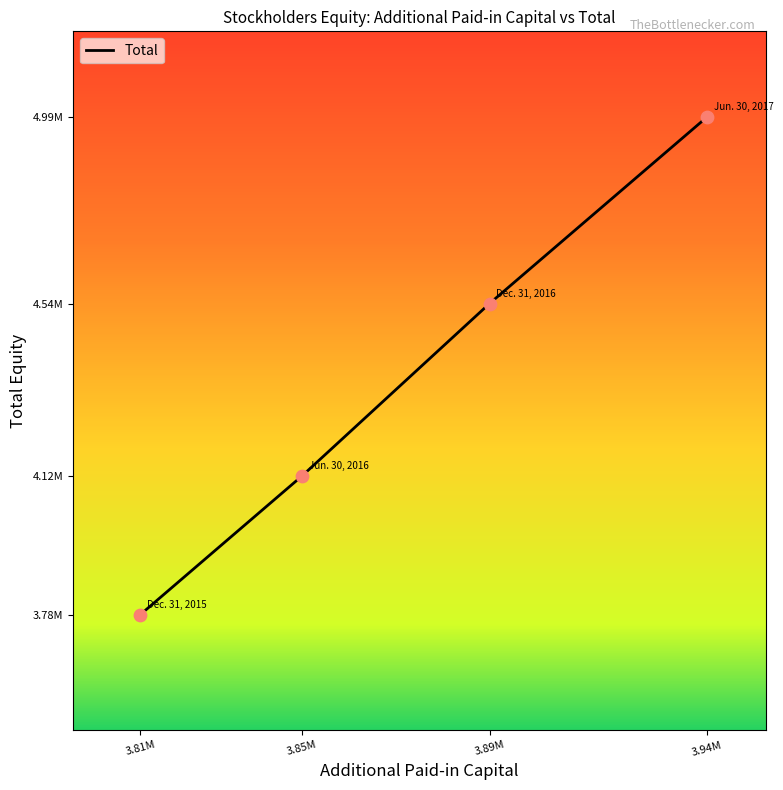

Is this an area chart (filled region under the line)?

No